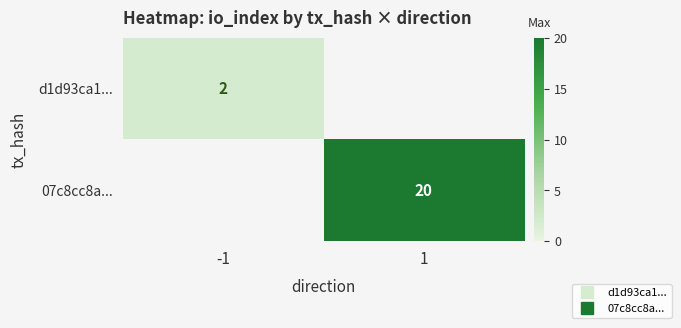

What is the greatest value displayed?

20.0